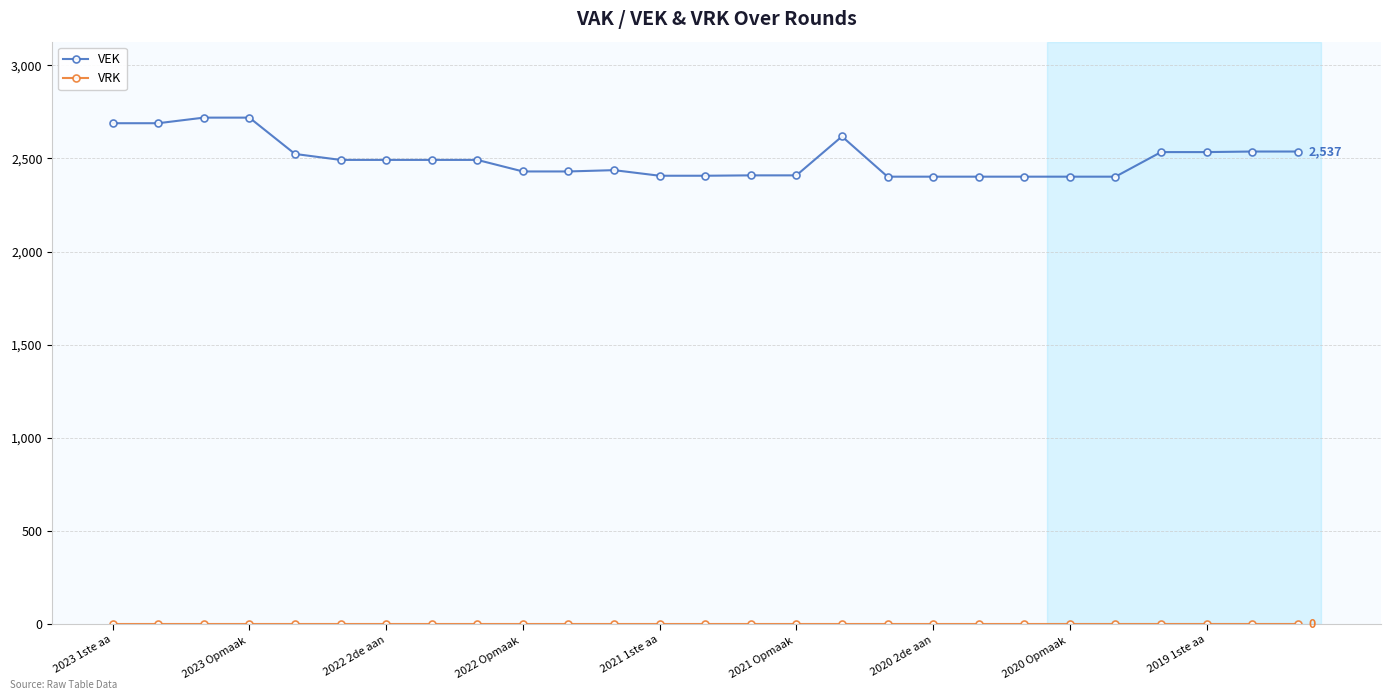

True or false: VEK has more than 1 points higher than both neighbors.

True